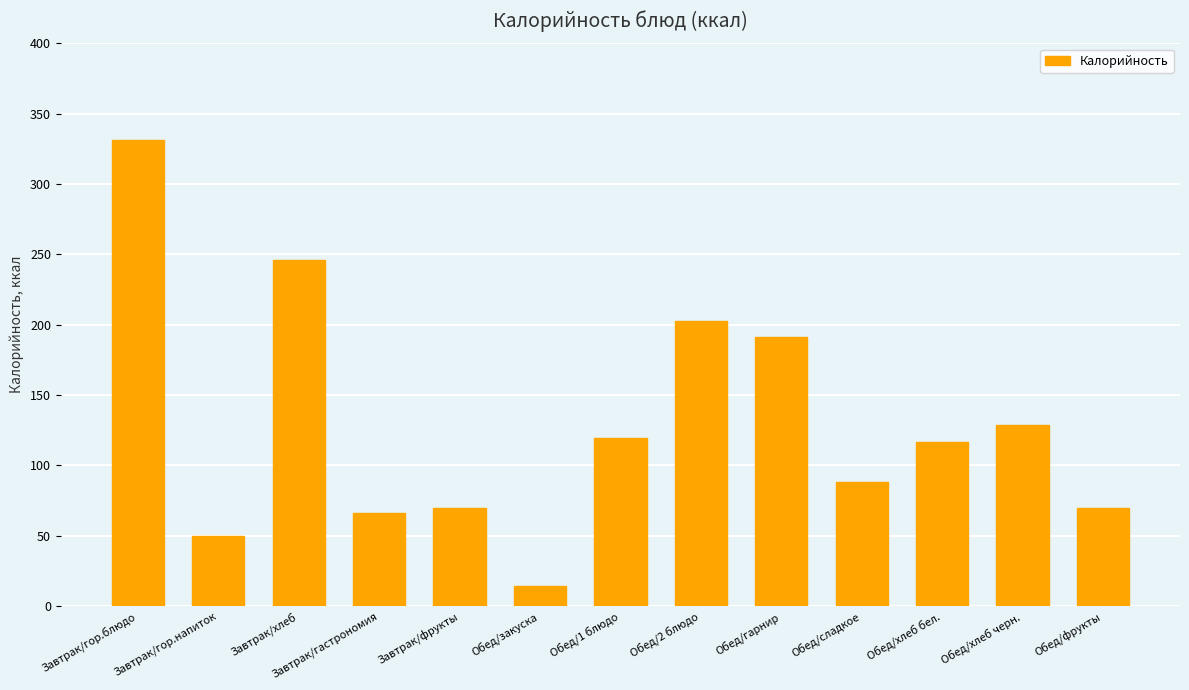

Reading right to left, list all the values displayed in this chart.

Обед/фрукты=69.5	Обед/хлеб черн.=129.0	Обед/хлеб бел.=116.9	Обед/сладкое=88.2	Обед/гарнир=191.4	Обед/2 блюдо=202.6	Обед/1 блюдо=119.1	Обед/закуска=14.0	Завтрак/фрукты=69.5	Завтрак/гастрономия=66.0	Завтрак/хлеб=246.0	Завтрак/гор.напиток=49.5	Завтрак/гор.блюдо=331.0